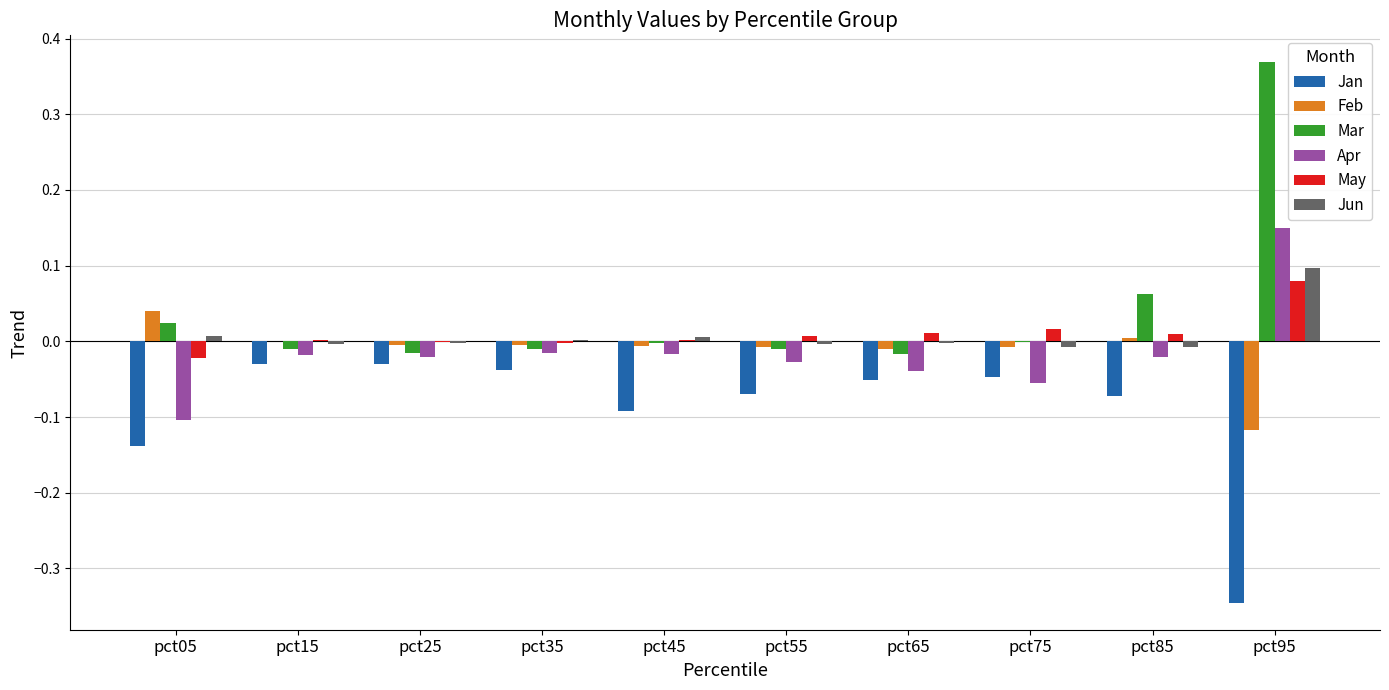

What are all the series names shown in the legend?

Jan, Feb, Mar, Apr, May, Jun